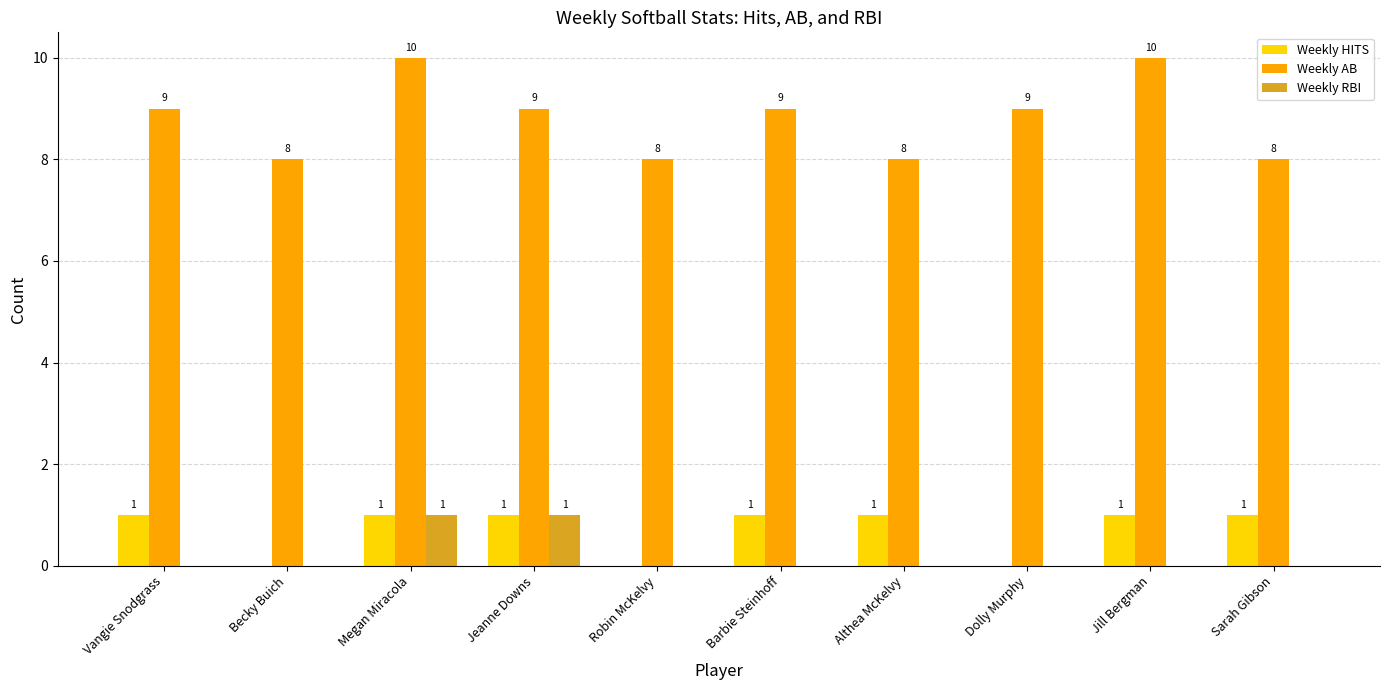

How many Weekly AB values are between 8 and 9?

8